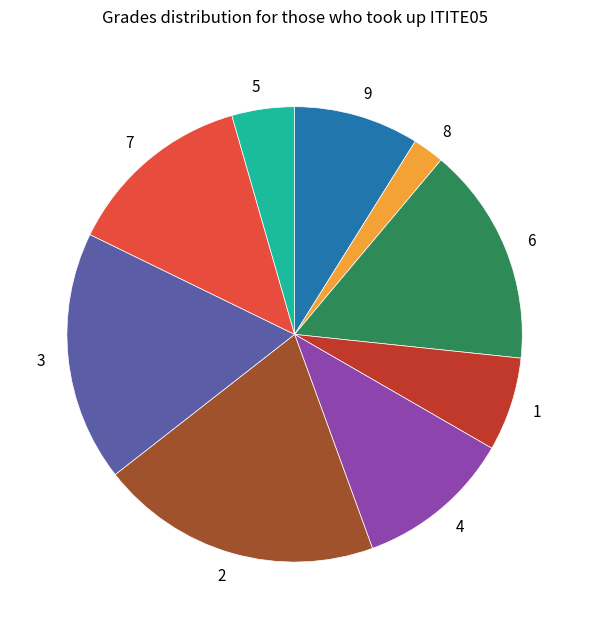

Combined, do 5 and 4 account for over 50%?

No